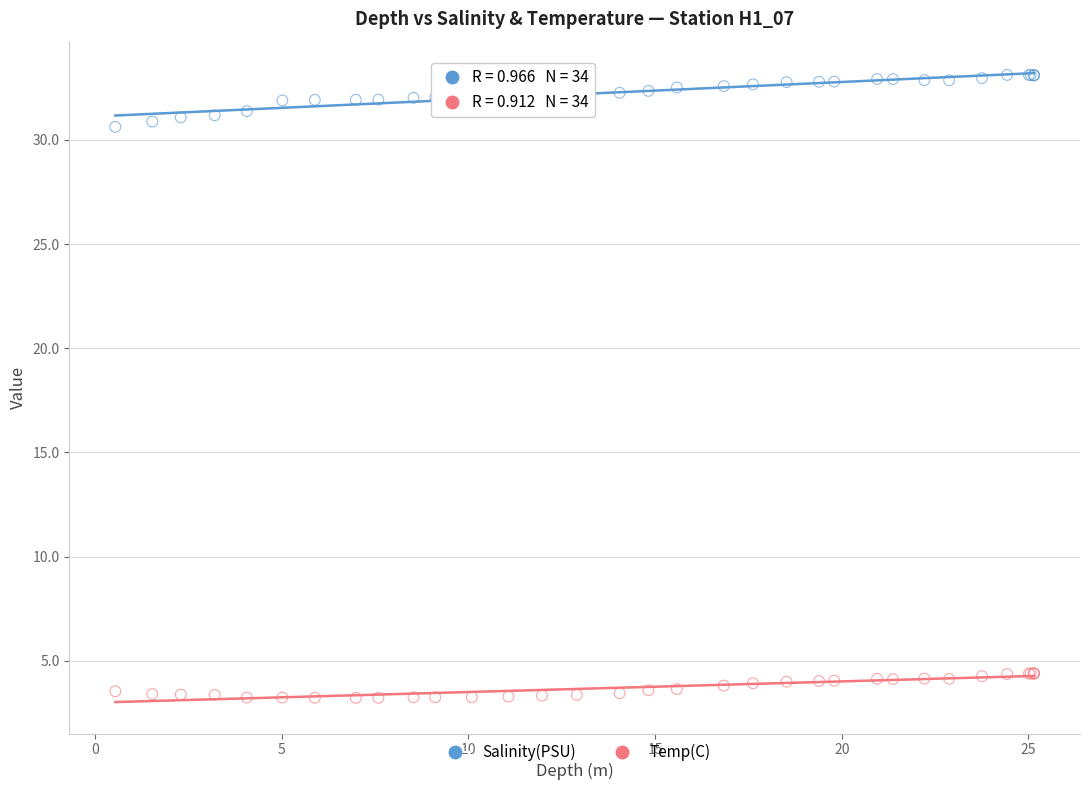

Which series contains the highest Y value?

Salinity(PSU)